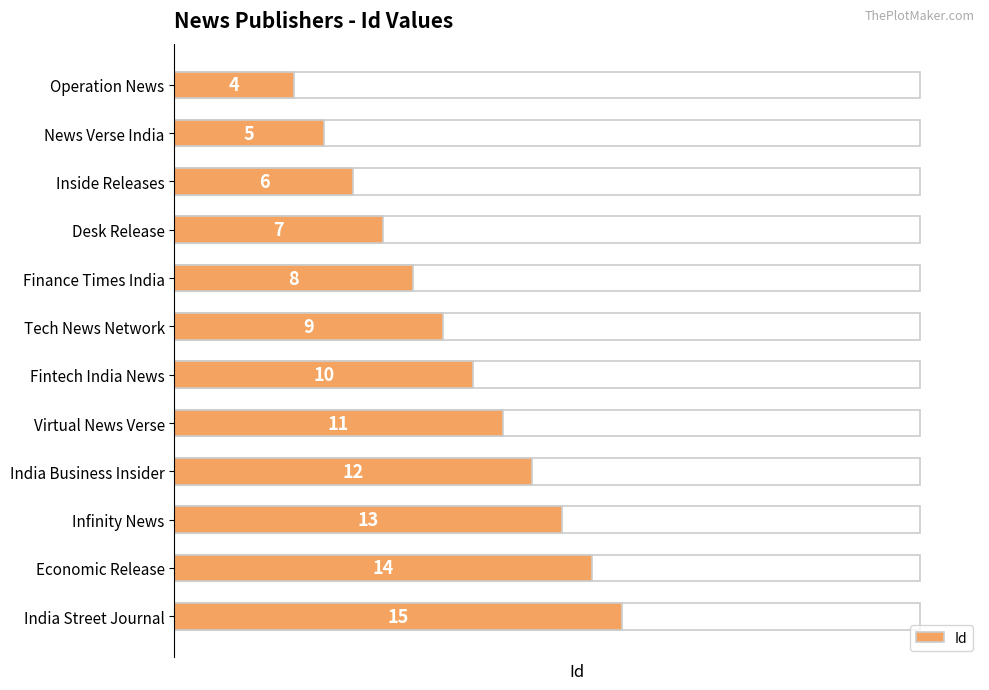

True or false: the data shows 1 at Operation News.

False